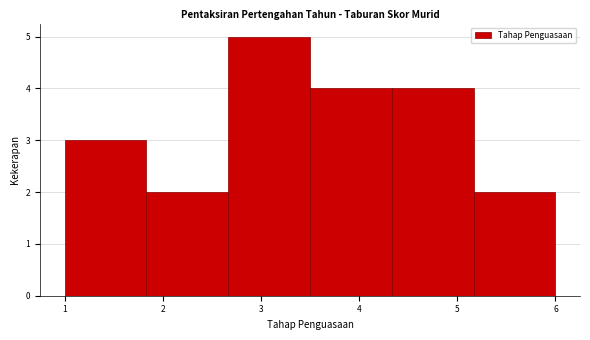

Which range on the x-axis has the tallest bar?

2.7 to 3.5